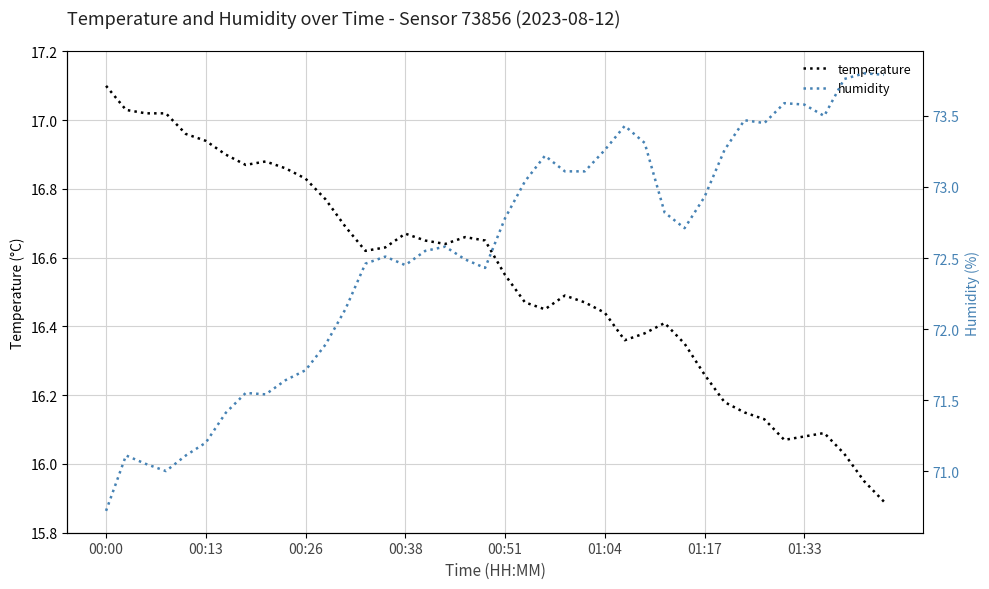

Where is the first local maximum for temperature?

8